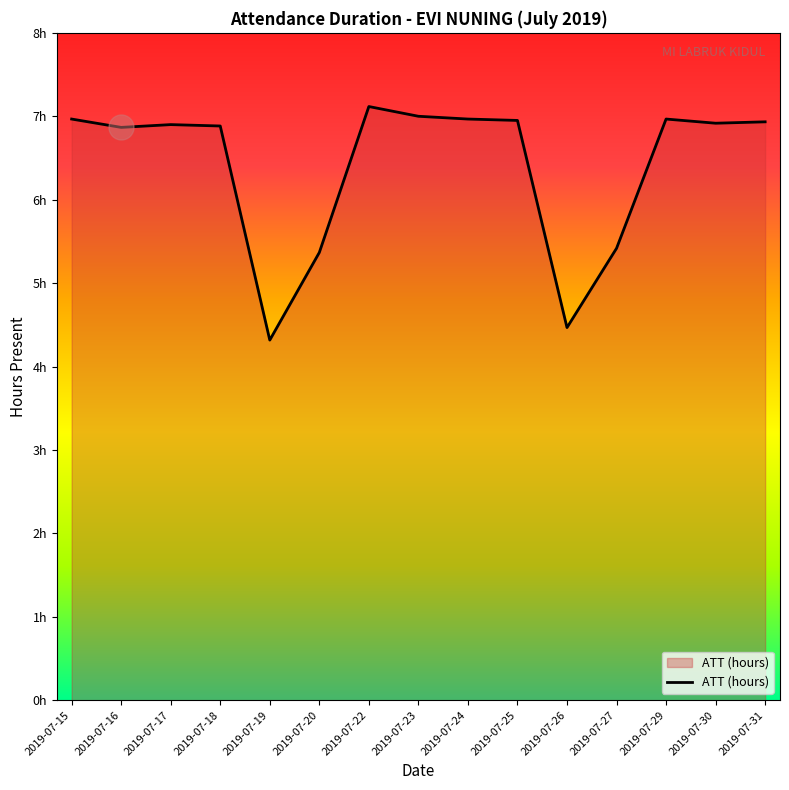

Approximately how many times larger is the value at 2019-07-17 compared to 2019-07-20?

1.3